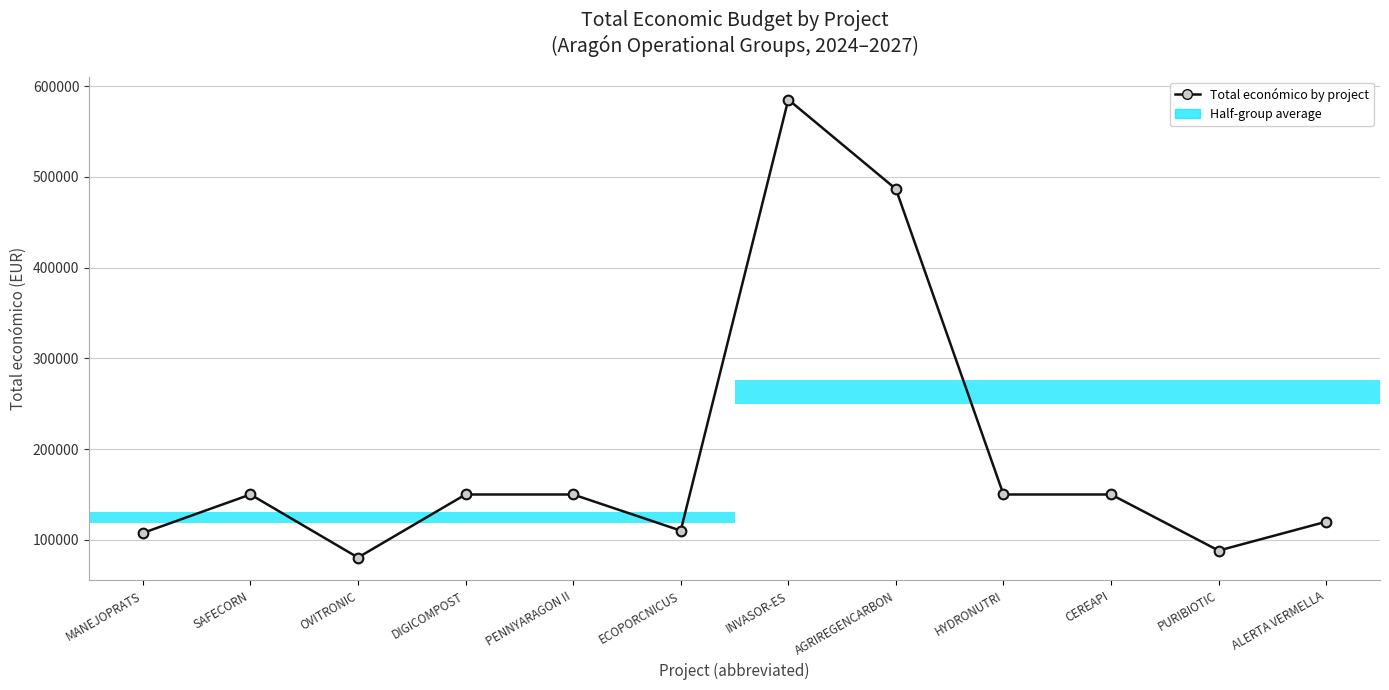

List the labels in order of value, smallest first.

OVITRONIC, PURIBIOTIC, MANEJOPRATS, ECOPORCNICUS, ALERTA VERMELLA, SAFECORN, DIGICOMPOST, PENNYARAGON II, HYDRONUTRI, CEREAPI, AGRIREGENCARBON, INVASOR-ES